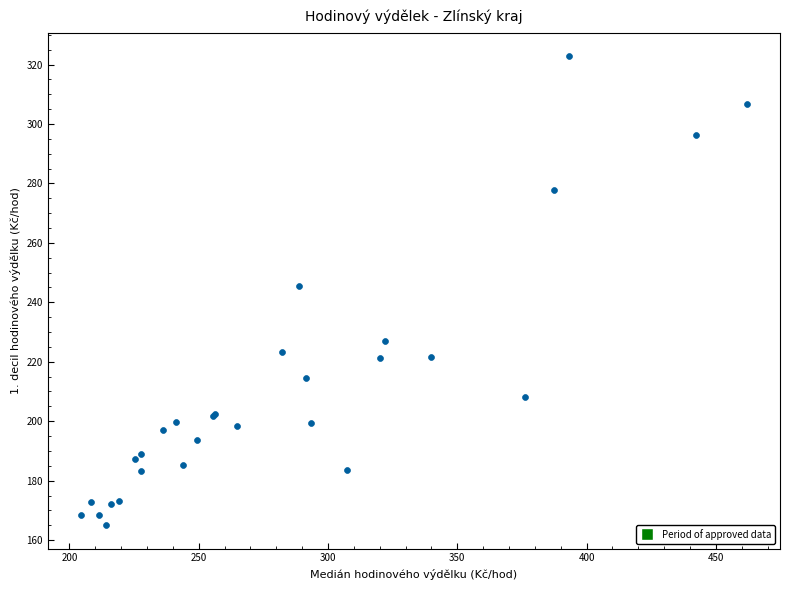

What Y value in the scatter plot is closest to 243?

245.6